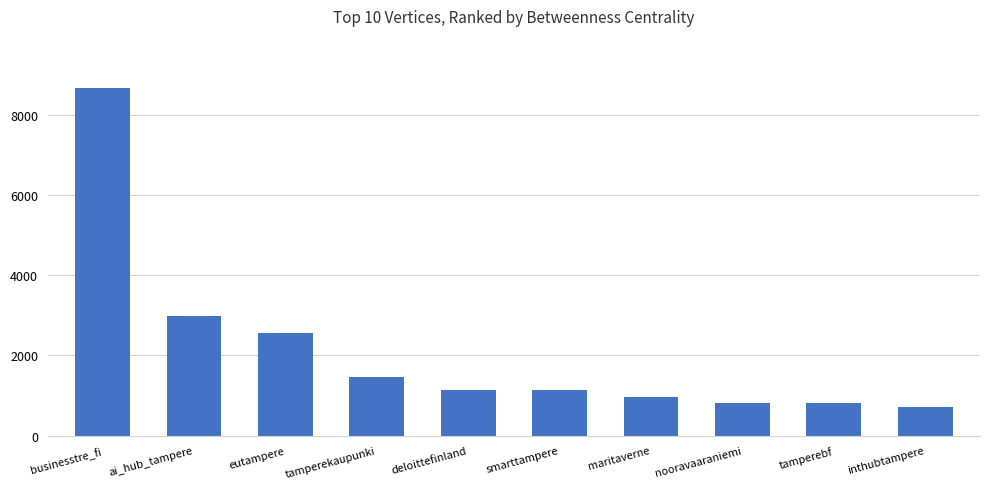

How many data points does each series have?

10